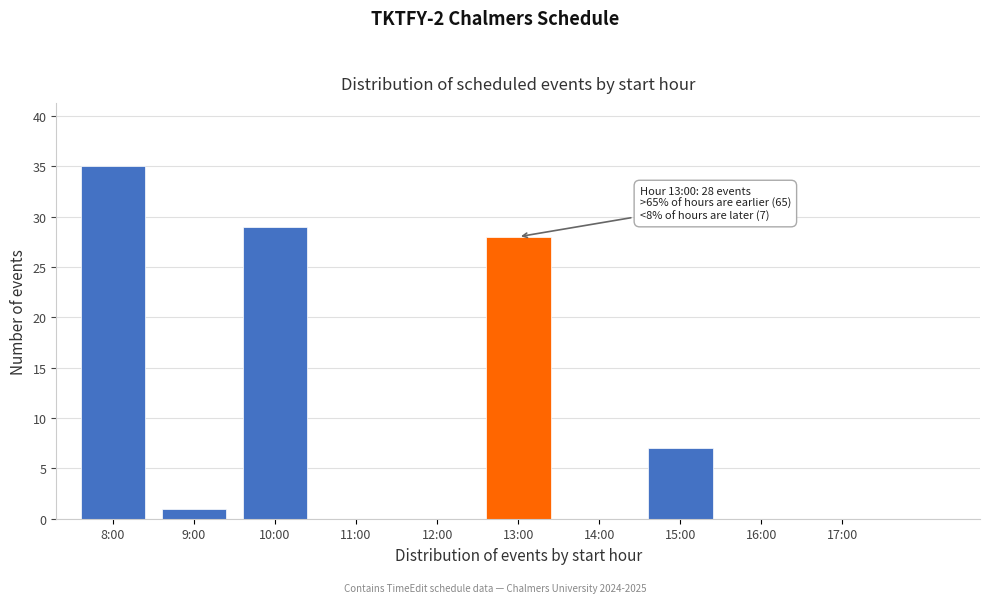

Reading right to left, extract all data points from this chart.

17:00=0	16:00=0	15:00=7	14:00=0	13:00=28	12:00=0	11:00=0	10:00=29	9:00=1	8:00=35